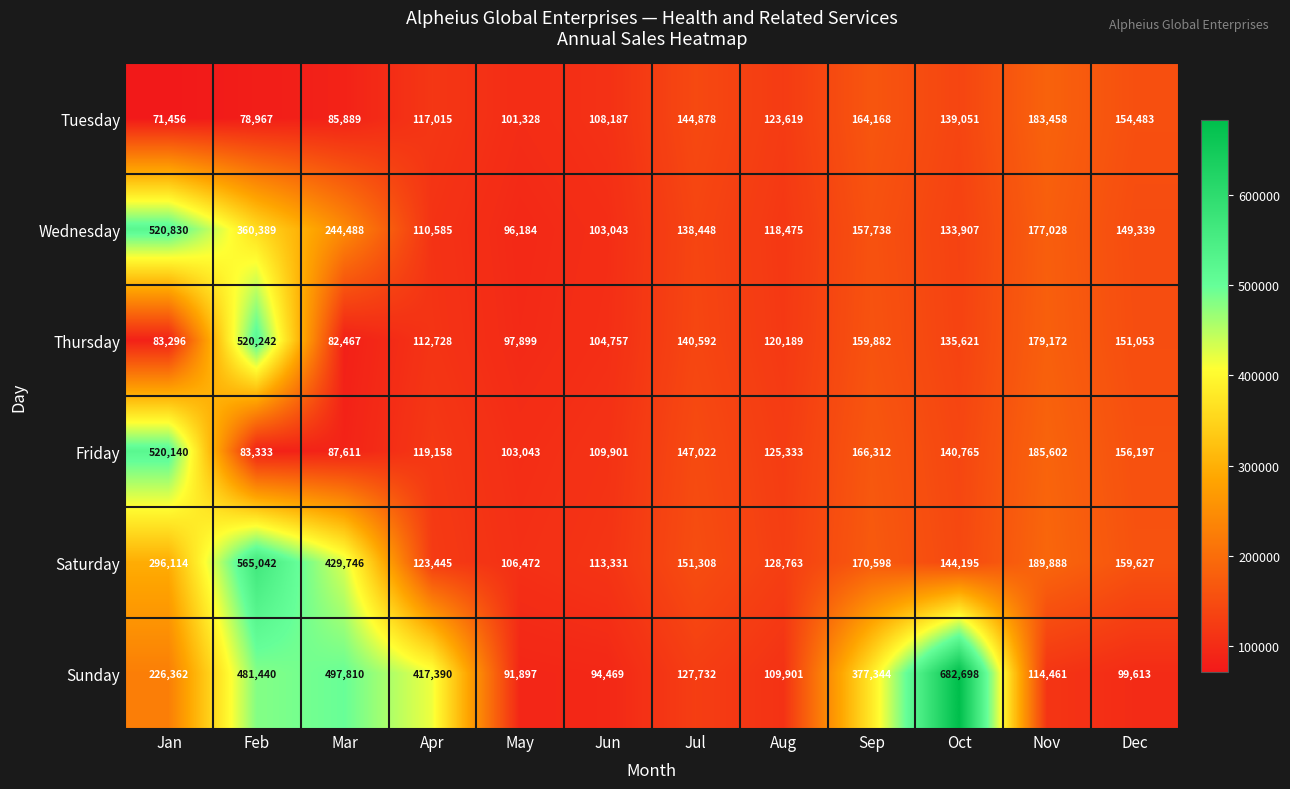

What is the sum of all Tuesday values?

1472499